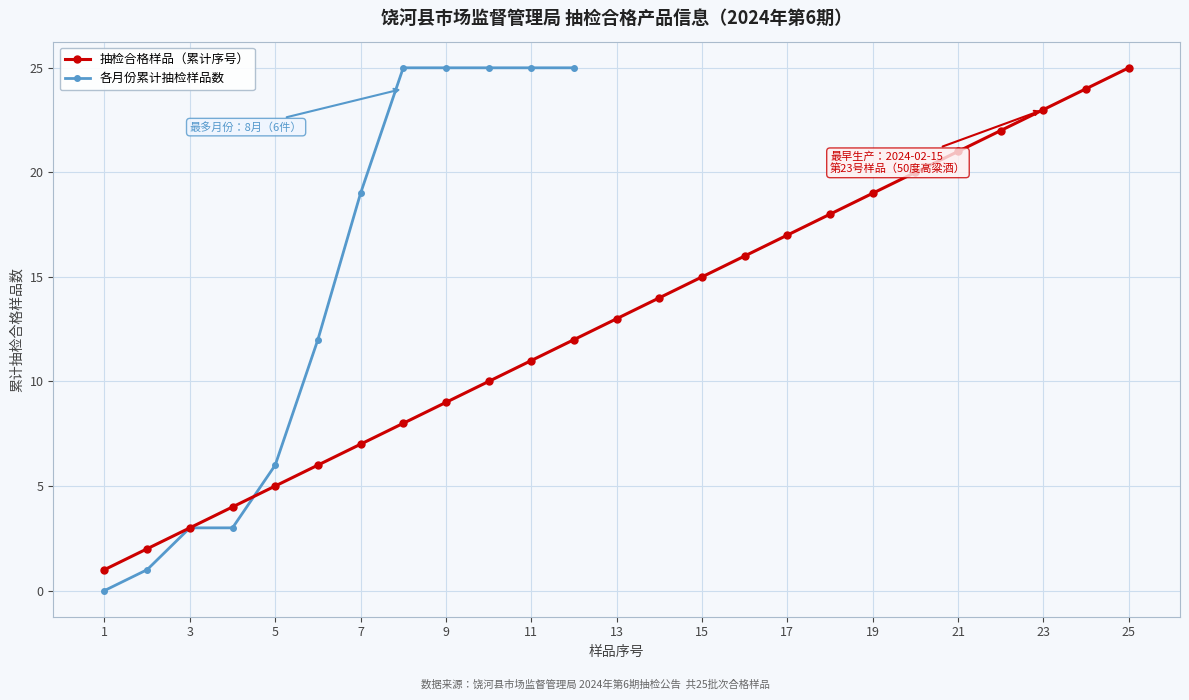

True or false: 抽检合格样品（累计序号） has more than 0 points higher than both neighbors.

False